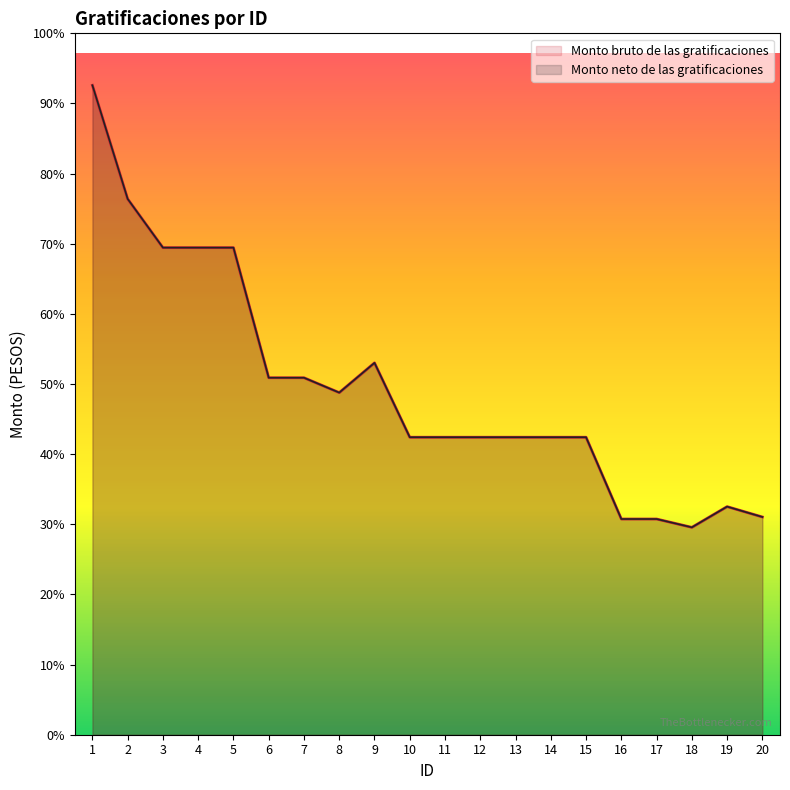

What is the smallest value displayed?

32218.3